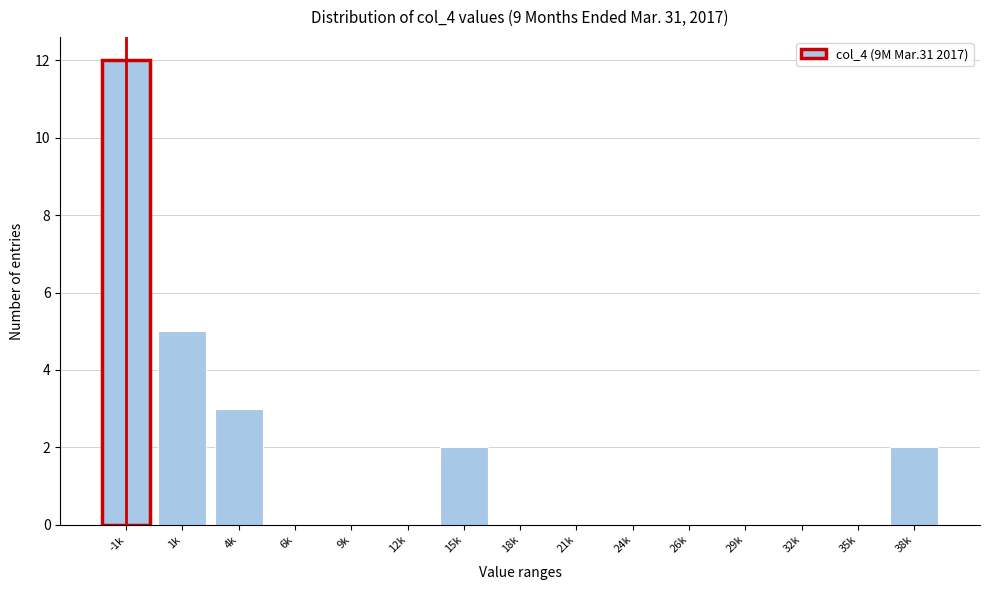

Reading left to right, transcribe all the data shown in this chart.

-1k=12	1k=5	4k=3	6k=0	9k=0	12k=0	15k=2	18k=0	21k=0	24k=0	26k=0	29k=0	32k=0	35k=0	38k=2